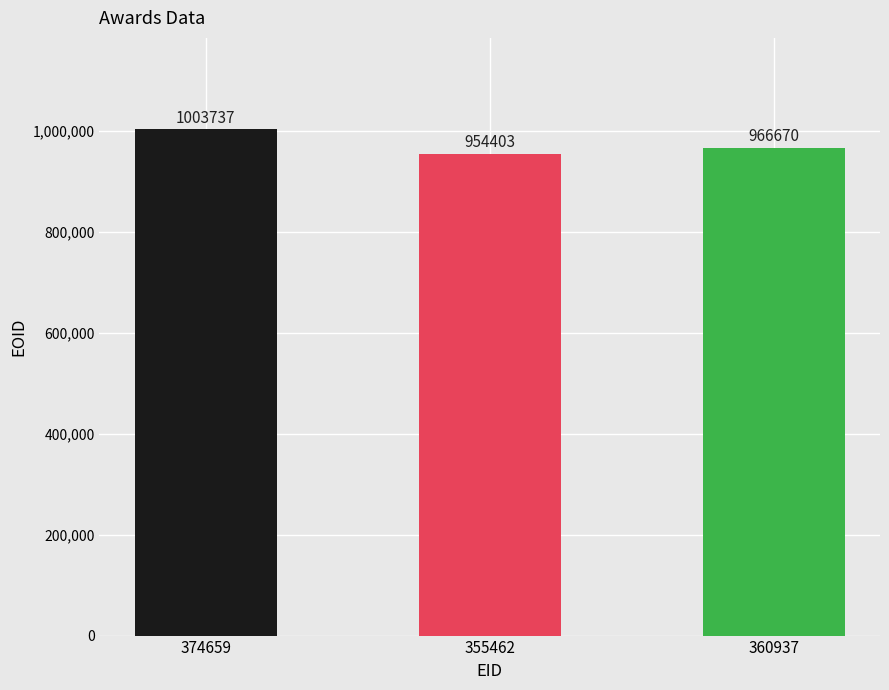

Reading right to left, what are all the values shown in this chart?

360937=966670	355462=954403	374659=1003737